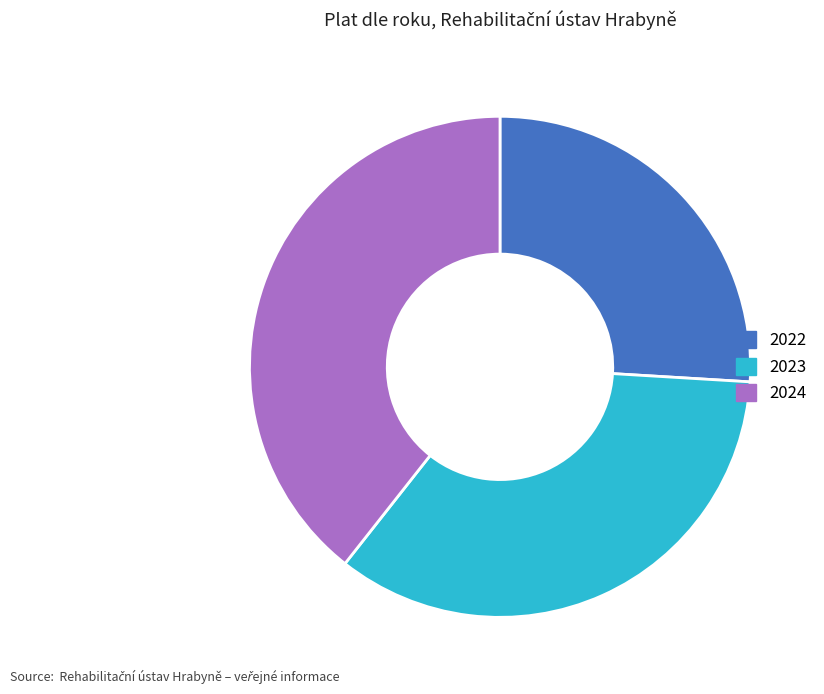

Is there any slice that represents more than half of the pie?

No